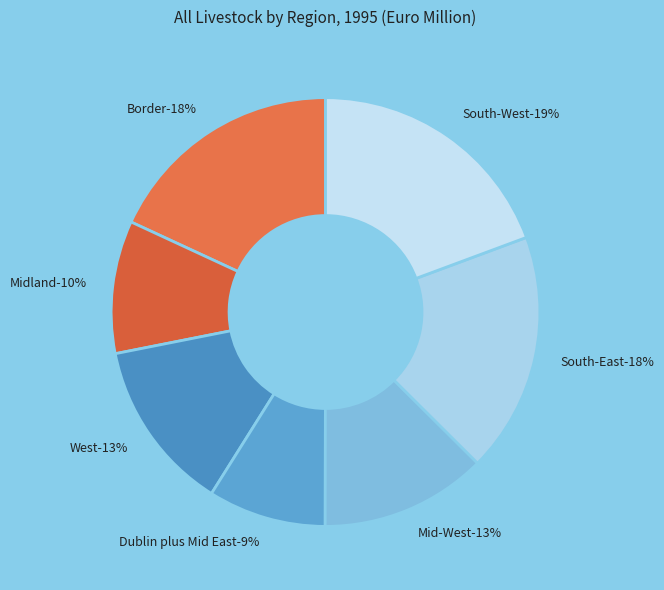

True or false: Midland accounts for 1% of the total.

False